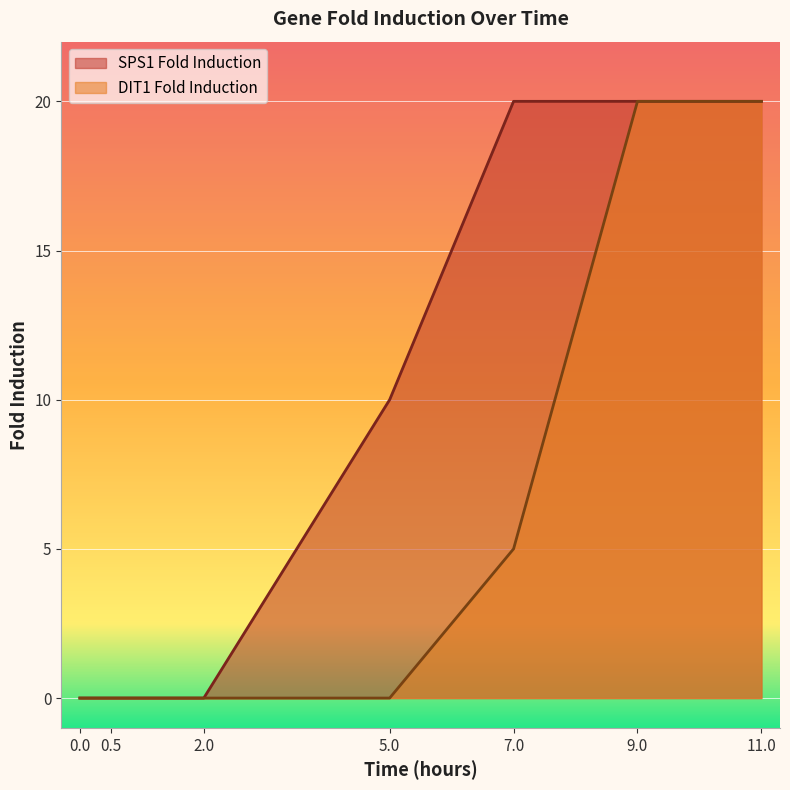

Reading right to left, what are all the values shown in this chart?

SPS1 Fold Induction: 20	20	20	10	0	0	0
DIT1 Fold Induction: 20	20	5	0	0	0	0